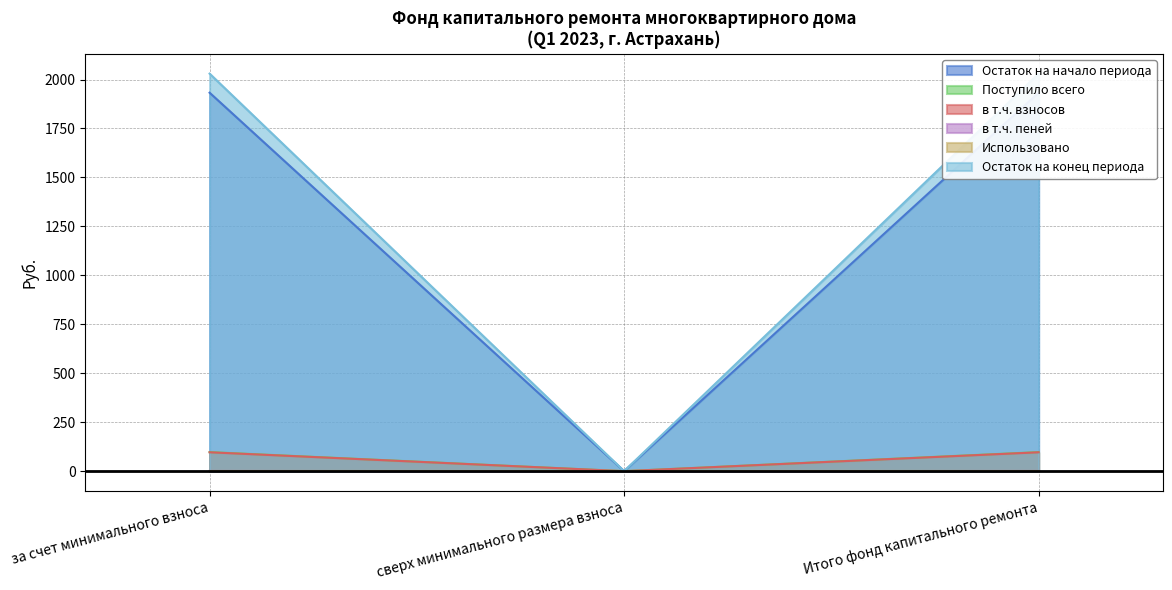

Is it true that в т.ч. взносов equals 97.5 at Итого фонд капитального ремонта?

True